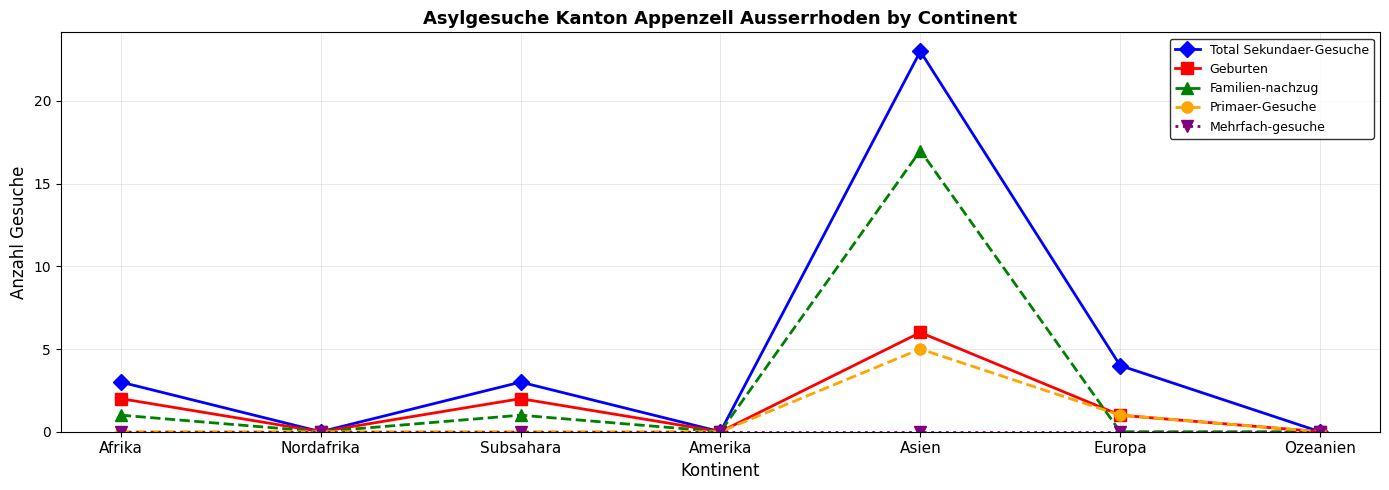

Is it true that Geburten equals 0 at Ozeanien?

True